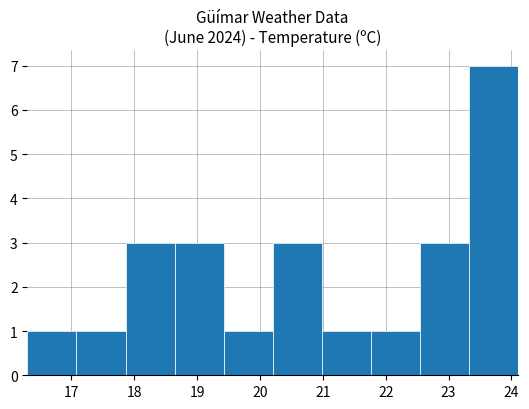

What is the height of the bar covering 16.30 to 17.08 on the x-axis? Neither the bar edges nor the heights are printed on the chart, so give them approximately, as read against the axes.

1